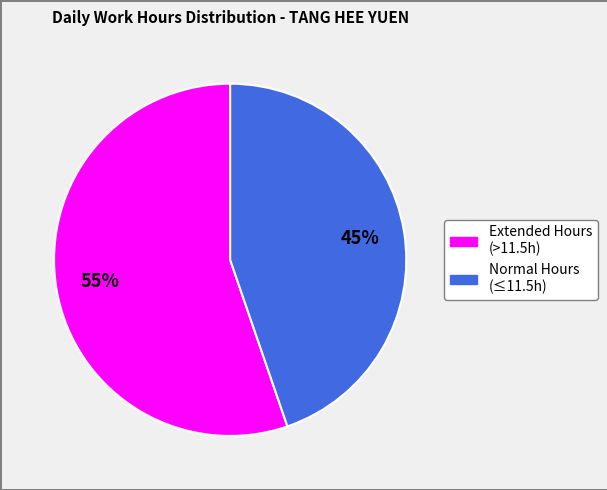

To the nearest percent, what is the average slice percentage?

50%